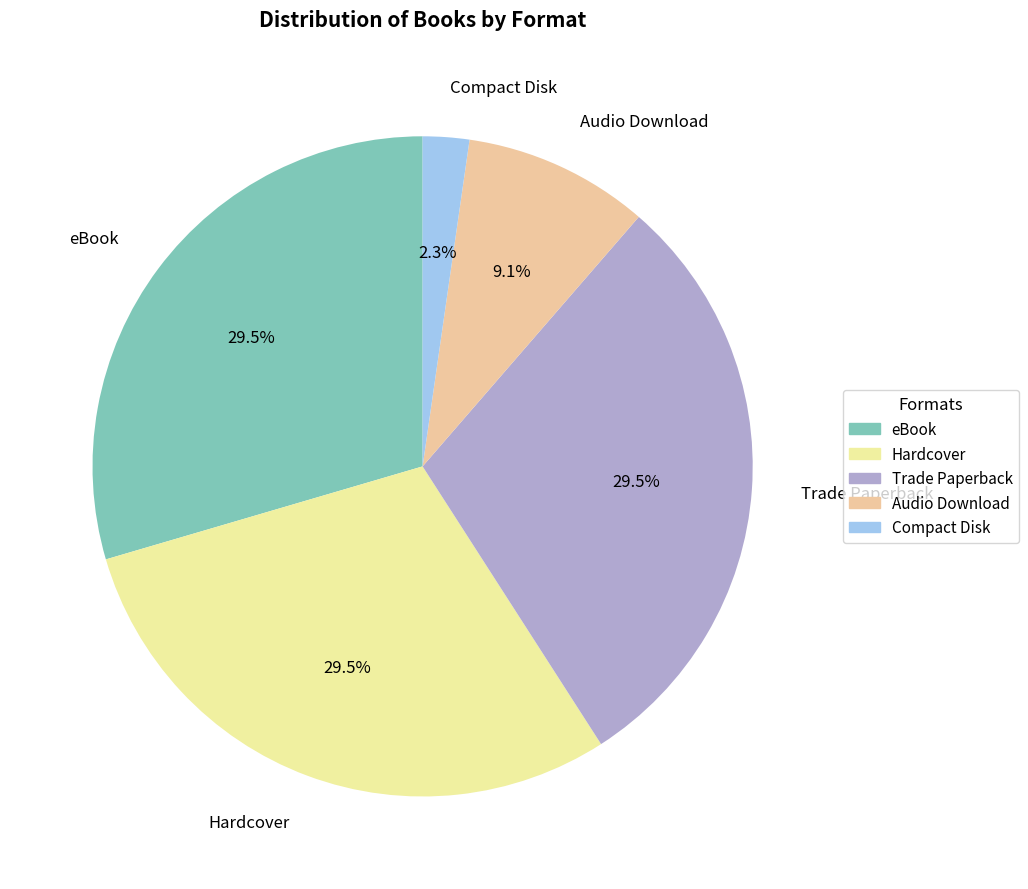

What is the largest slice in the pie chart?

eBook